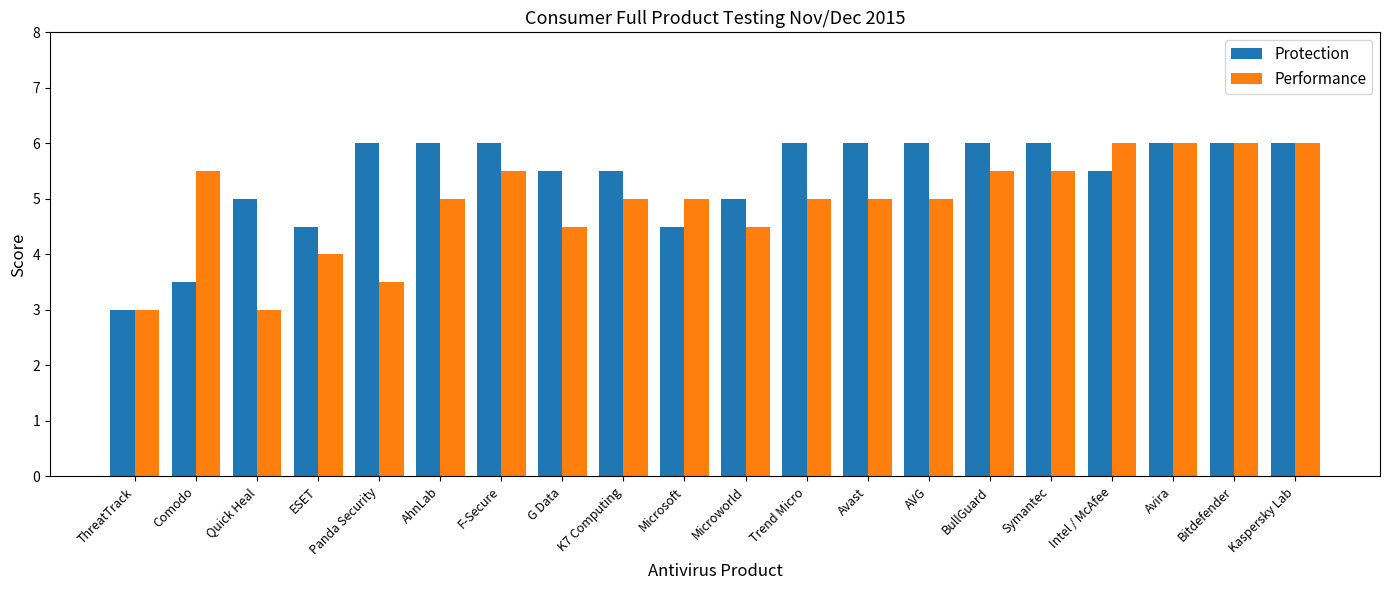

List the series in order of their overall mean, highest first.

Protection, Performance